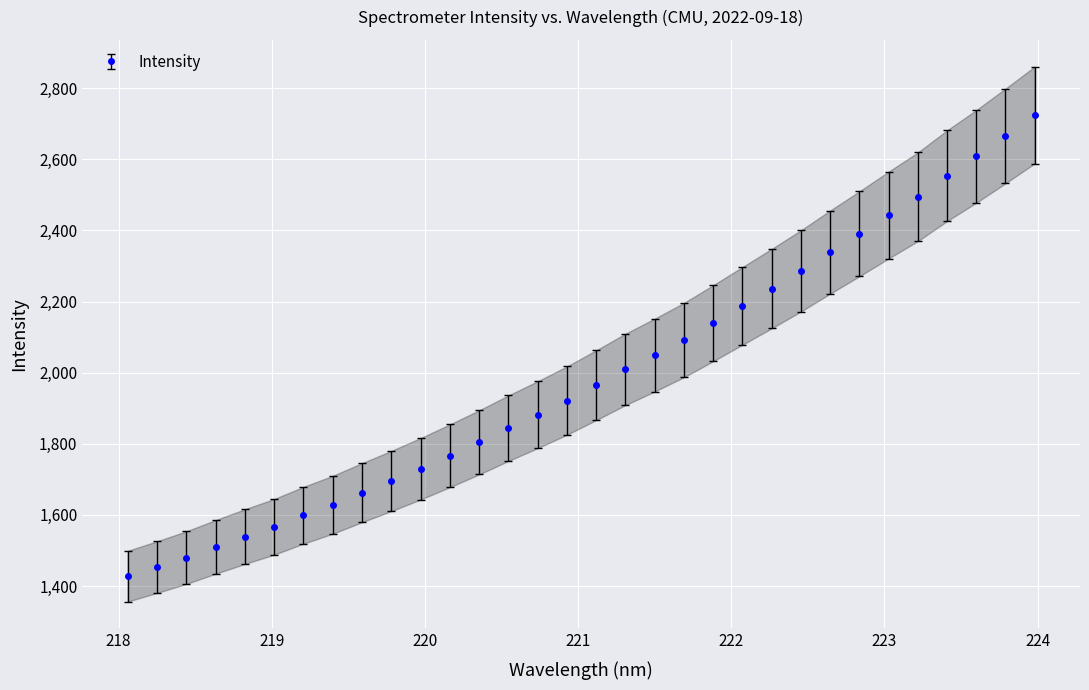

How many values in the Intensity series exceed 1964?

16